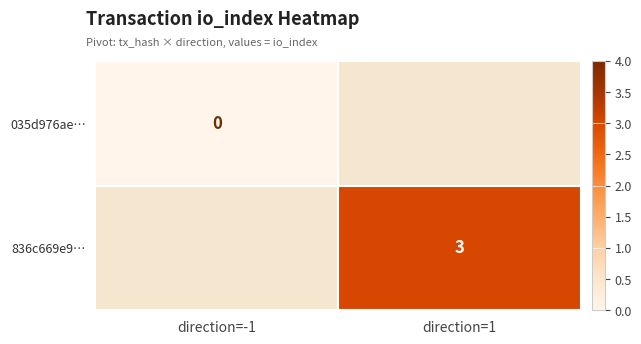

Is it true that 836c669e9… equals 4 at direction=1?

False